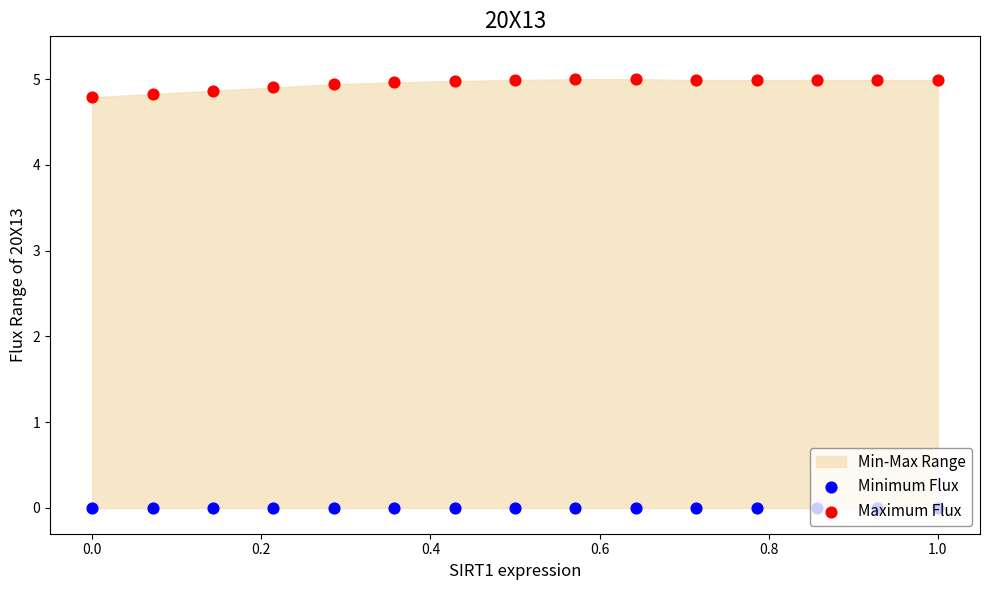

Is the value of Minimum Flux at 0.6 greater than the value of Maximum Flux at 0.6?

No